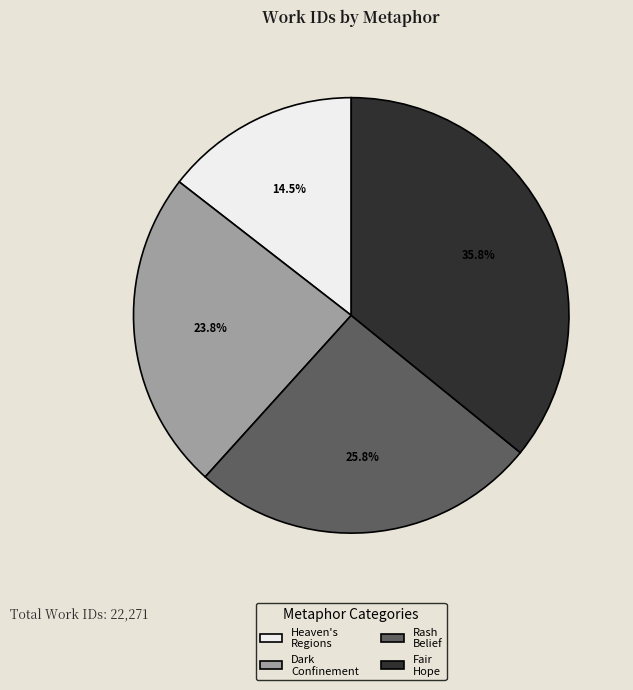

Is there a majority slice in this chart?

No